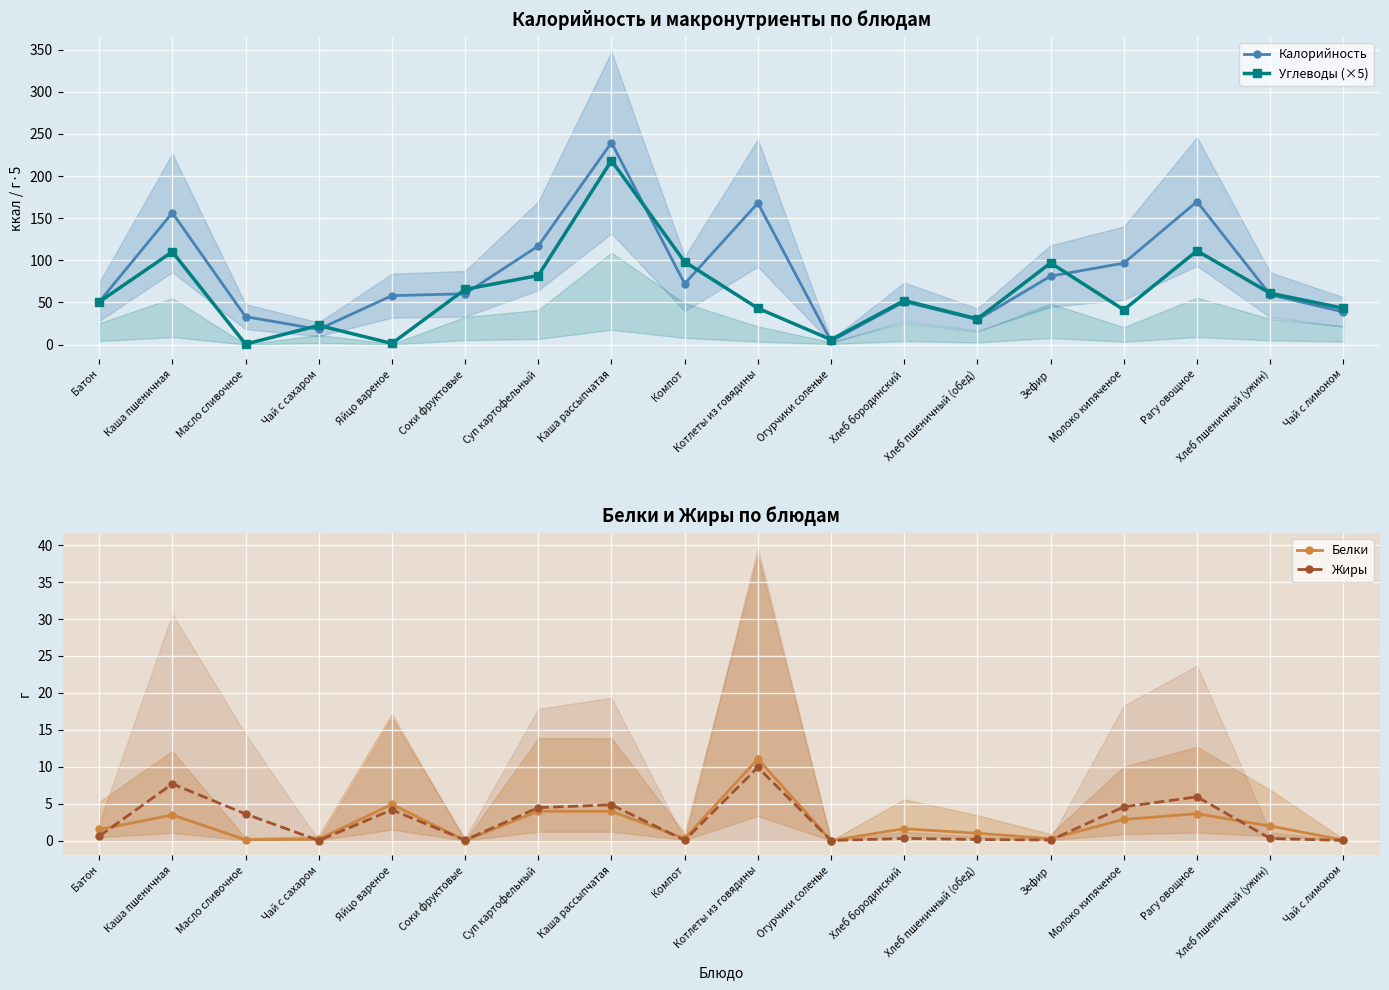

What is the value of the Углеводы (×5) point at the 1st from the left?

50.6